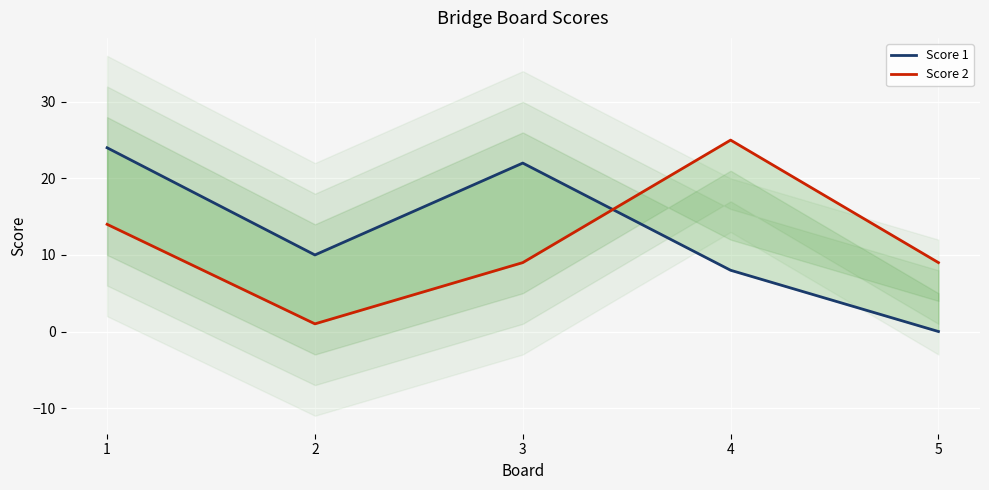

What is the maximum value shown in the chart?

25